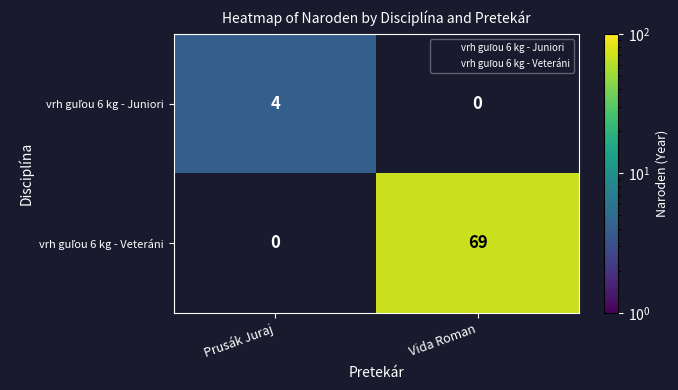

Which label corresponds to the largest value in the chart?

Vida Roman